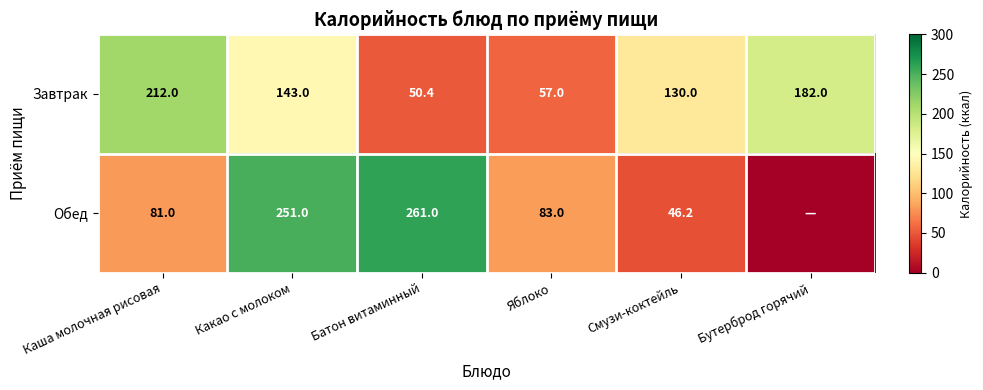

What is the total value across all series at Яблоко?

140.0